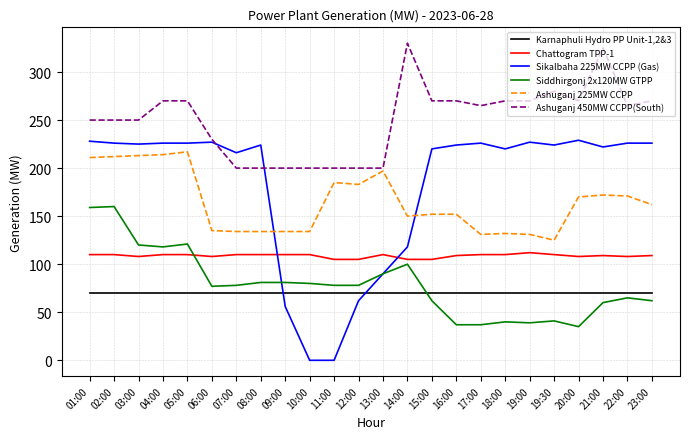

Which series has the largest range (max minus min)?

Sikalbaha 225MW CCPP (Gas)